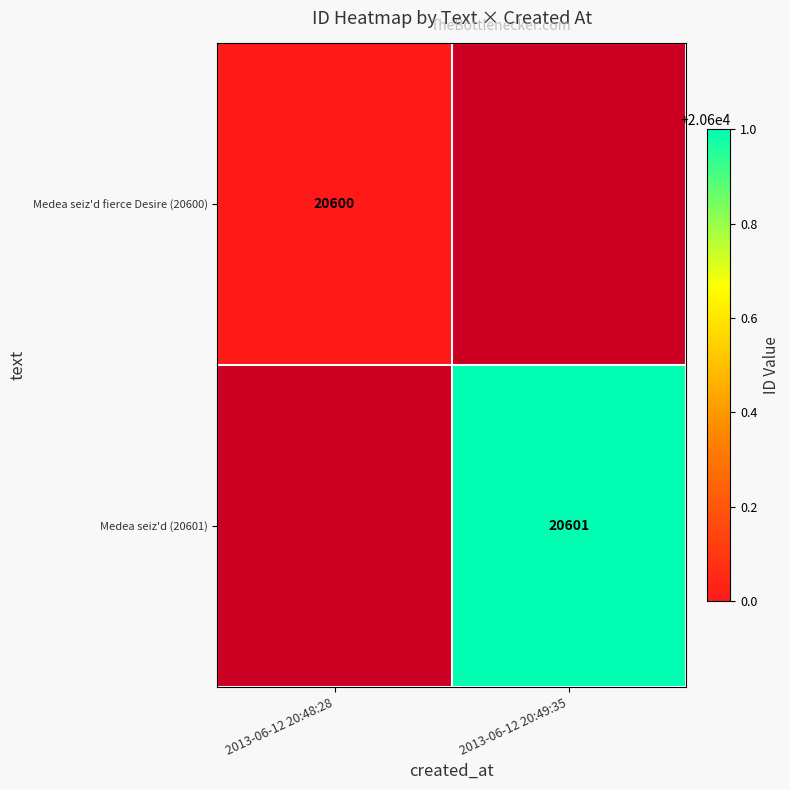

At which category does the chart reach its peak across all series?

2013-06-12 20:49:35